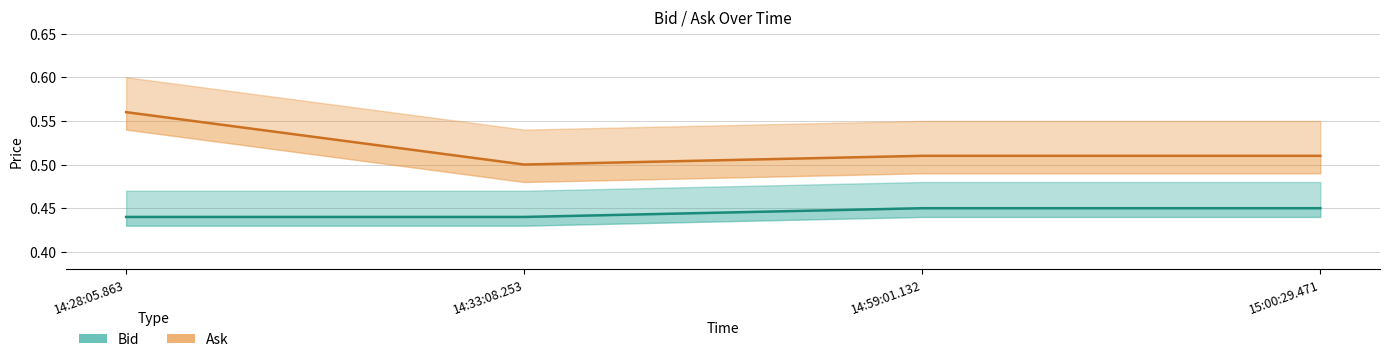

True or false: Ask has a value of 0.5 at 14:33:08.253.

True